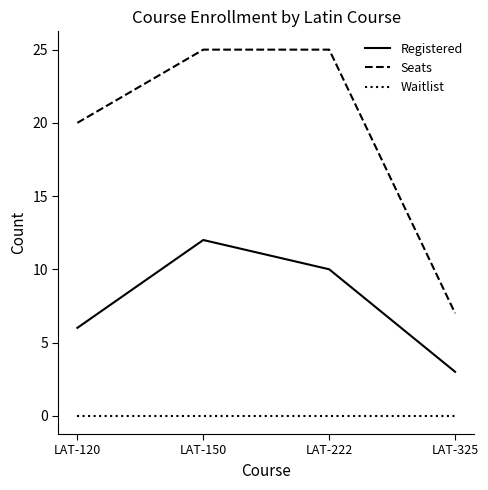

True or false: Seats and Registered cross at least once.

False